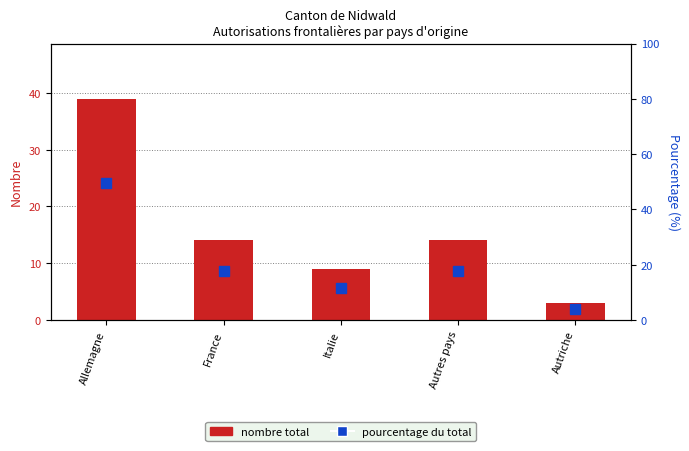

Rank the series by their average value, from highest to lowest.

Pourcentage (%), Total (nombre)